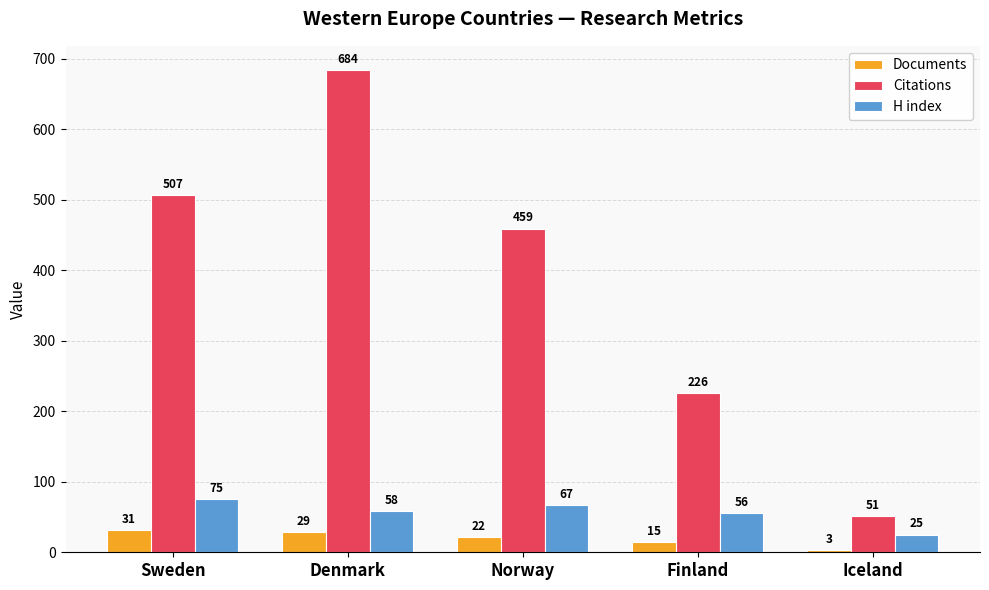

What is the difference between the highest and lowest values at Denmark?

655